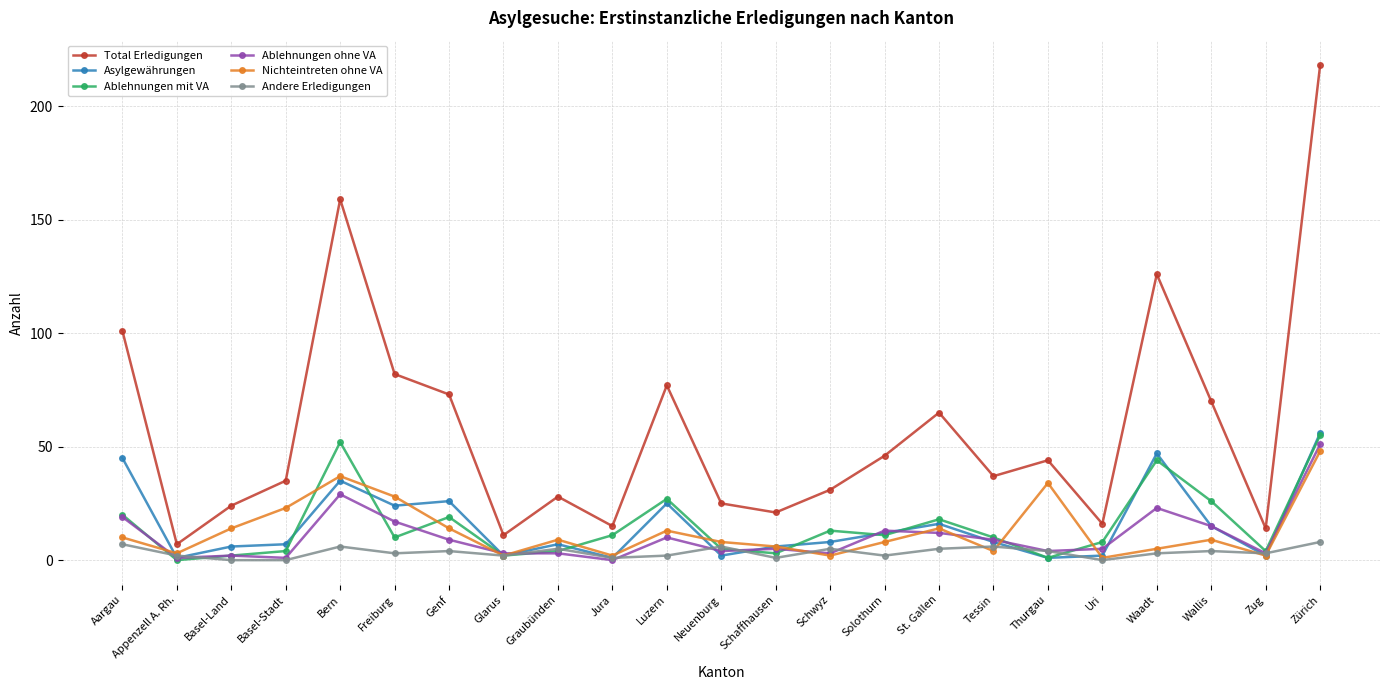

What are all the series names shown in the legend?

Total Erledigungen, Asylgewährungen, Ablehnungen mit VA, Ablehnungen ohne VA, Nichteintreten ohne VA, Andere Erledigungen